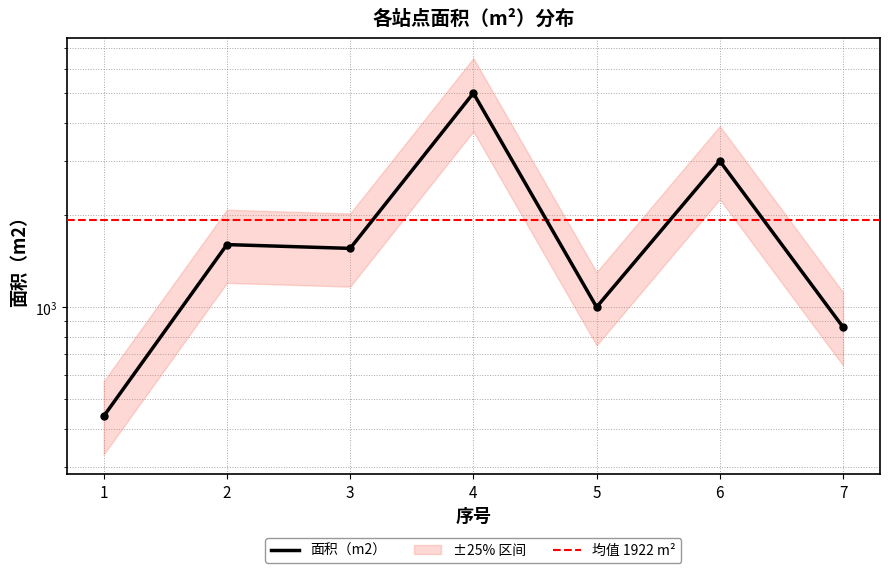

How many interior local valleys (lower than both neighbors) does the data have?

2